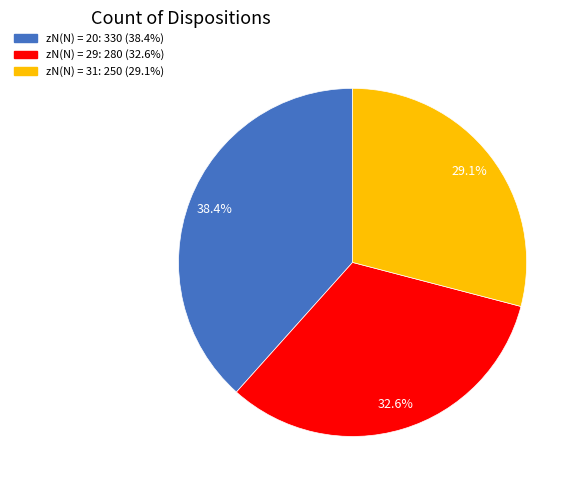

Is there any slice that represents more than half of the pie?

No